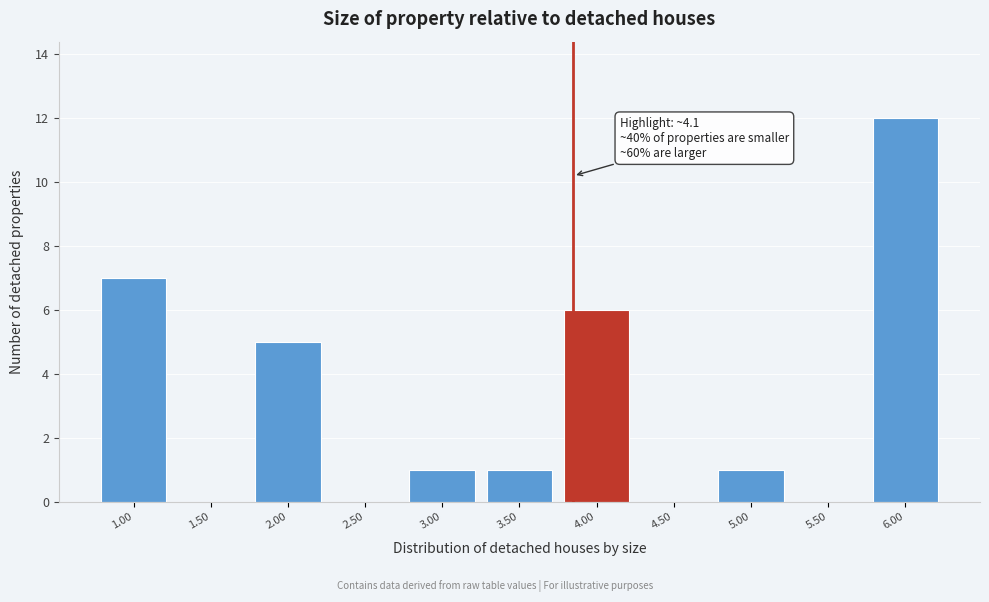

Reading right to left, what are all the values shown in this chart?

6.00=12	5.50=0	5.00=1	4.50=0	4.00=6	3.50=1	3.00=1	2.50=0	2.00=5	1.50=0	1.00=7